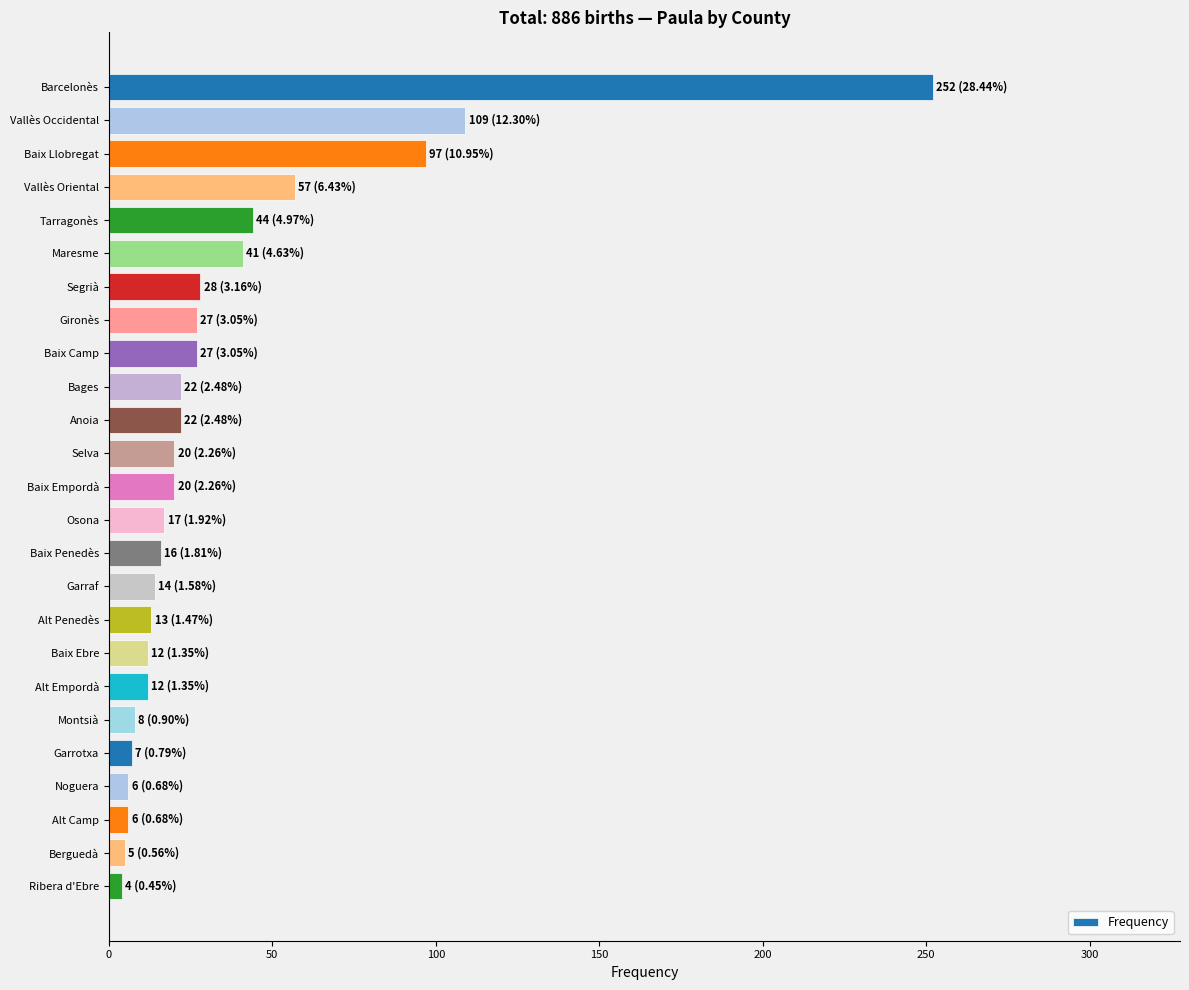

What is the change in value from Baix Llobregat to Alt Empordà?

-85